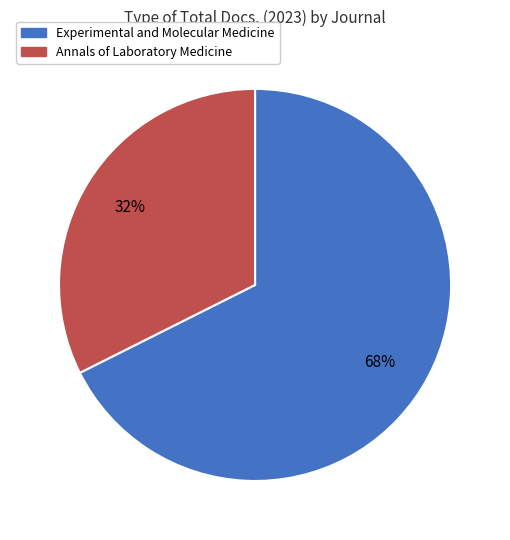

To the nearest percent, what is the average slice percentage?

50%